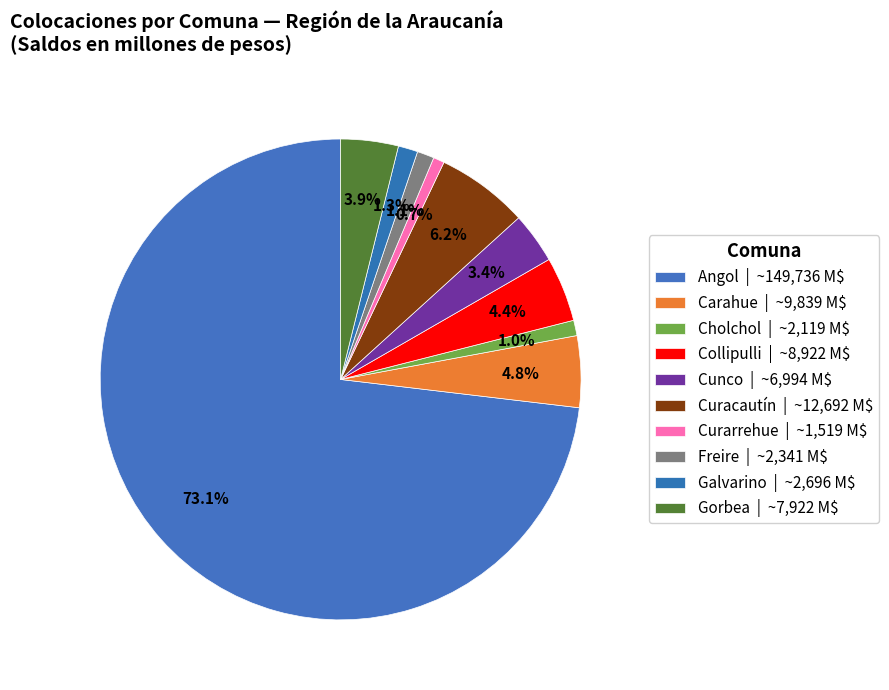

How many slices are in this pie chart?

10